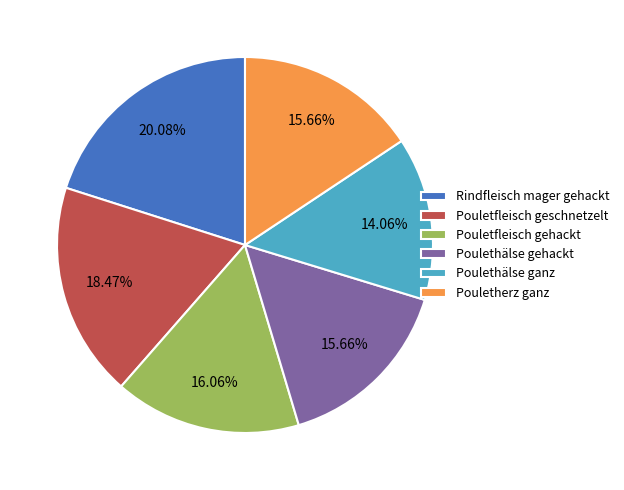

Which slice is the smallest?

Poulethälse ganz